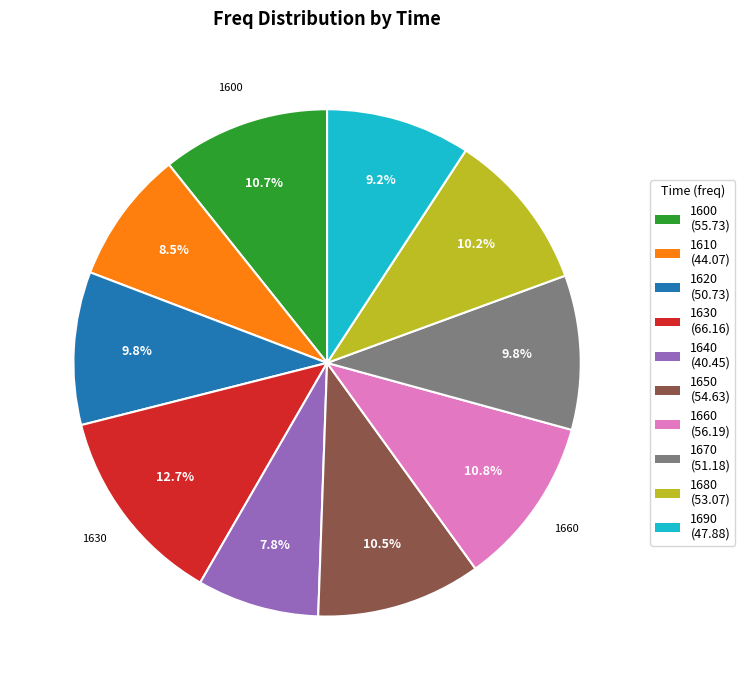

Is there a majority slice in this chart?

No